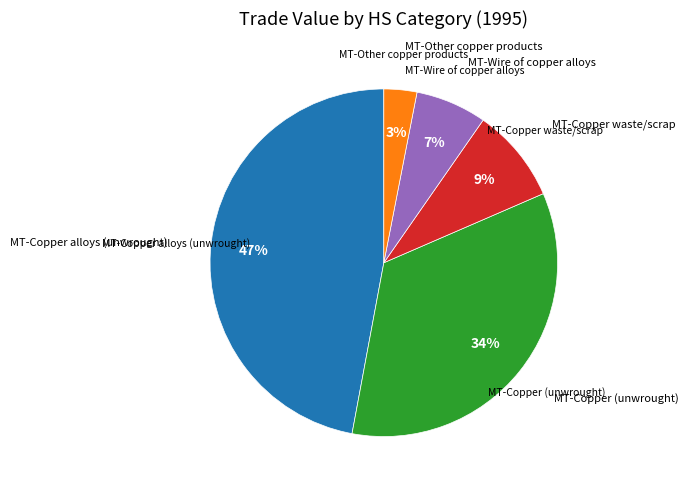

Is there a majority slice in this chart?

No